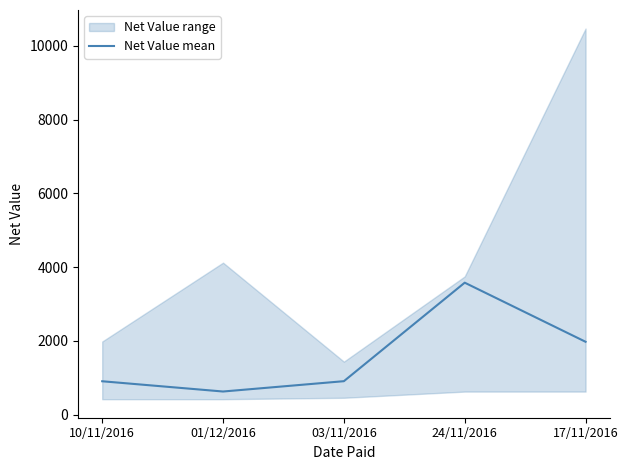

Where does the data first go above 909?

03/11/2016